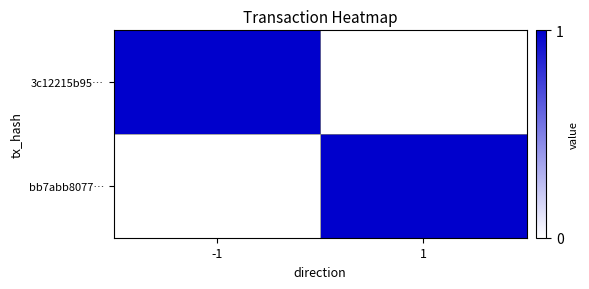

Between -1 and 1, which series saw the biggest shift?

3c12215b95…